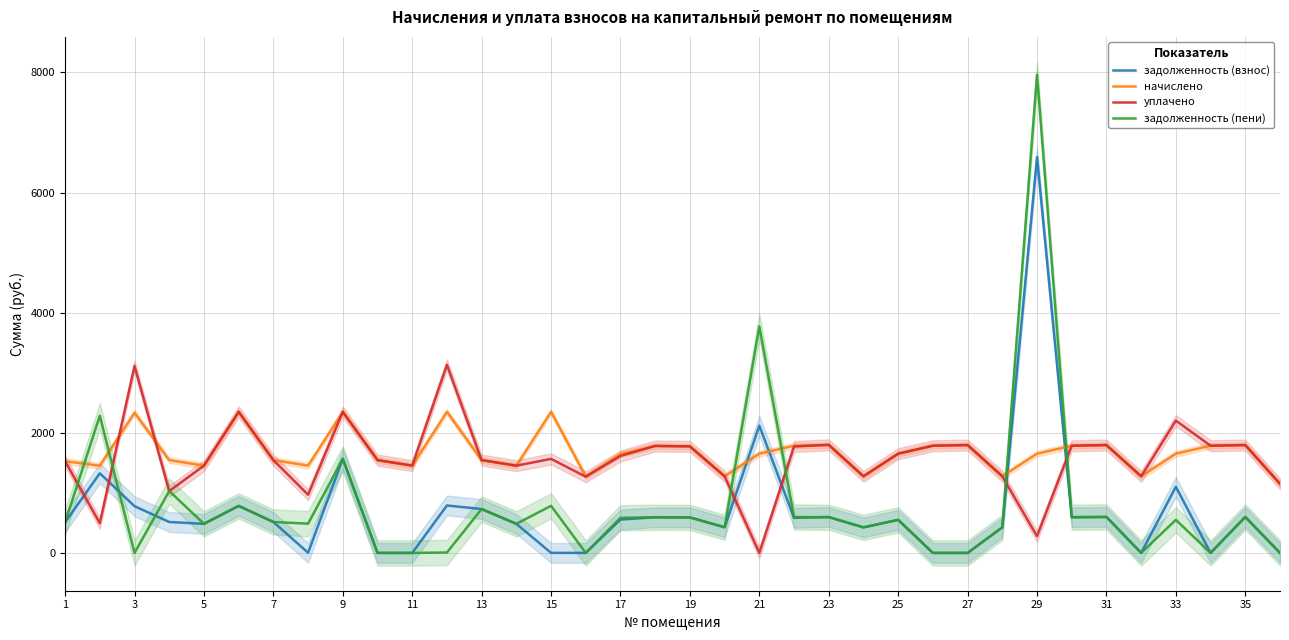

How many distinct data groups are displayed?

4